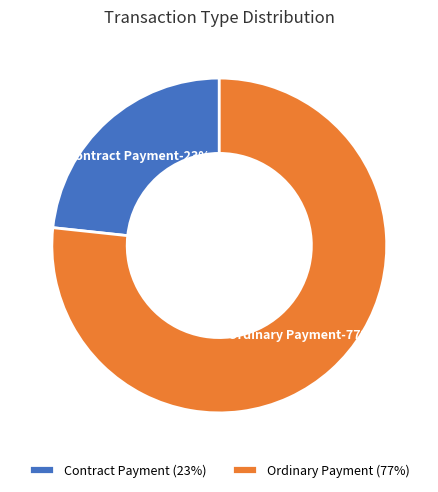

Between Contract Payment and Ordinary Payment, which is larger?

Ordinary Payment